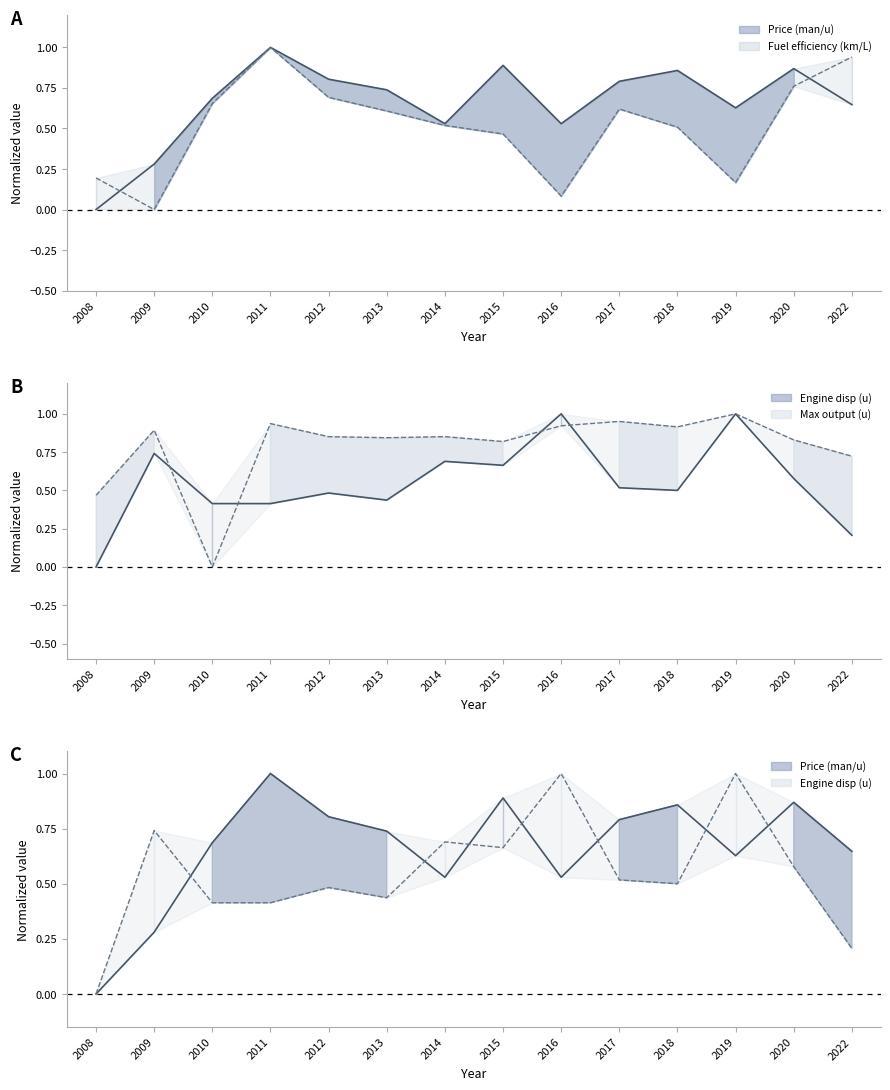

True or false: Max output (u) and Price (man/u) intersect in this chart.

True